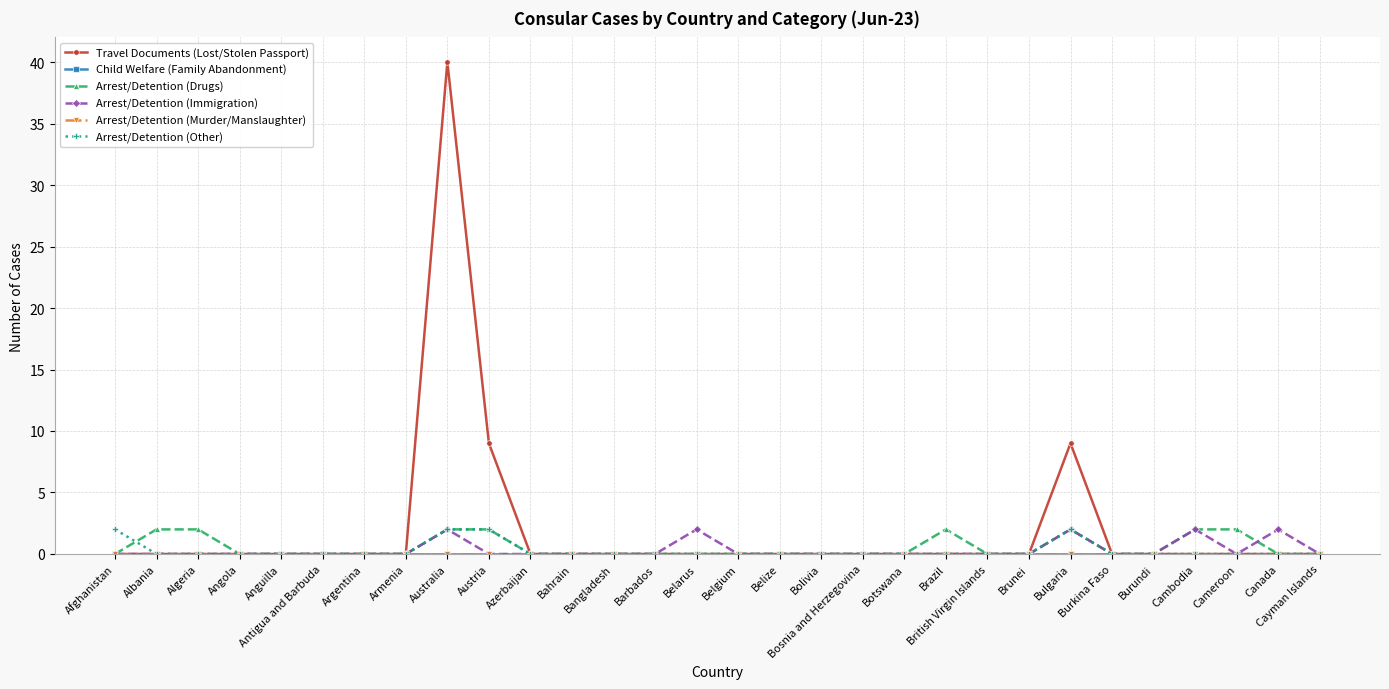

What is the label of the 8th point from the right?

Brunei